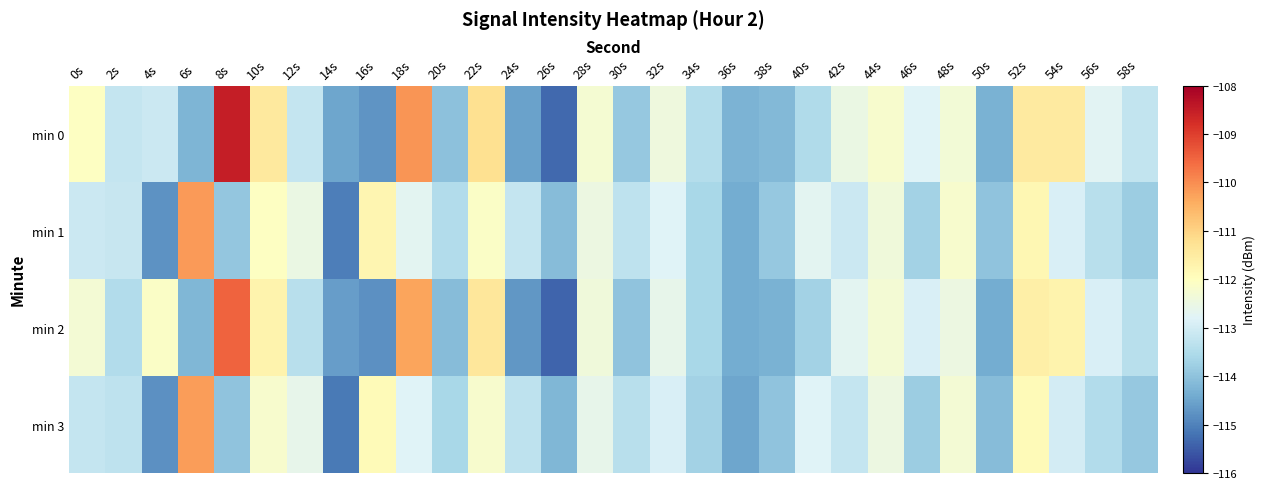

Rank the series at 18s from highest to lowest value.

min 0, min 2, min 1, min 3